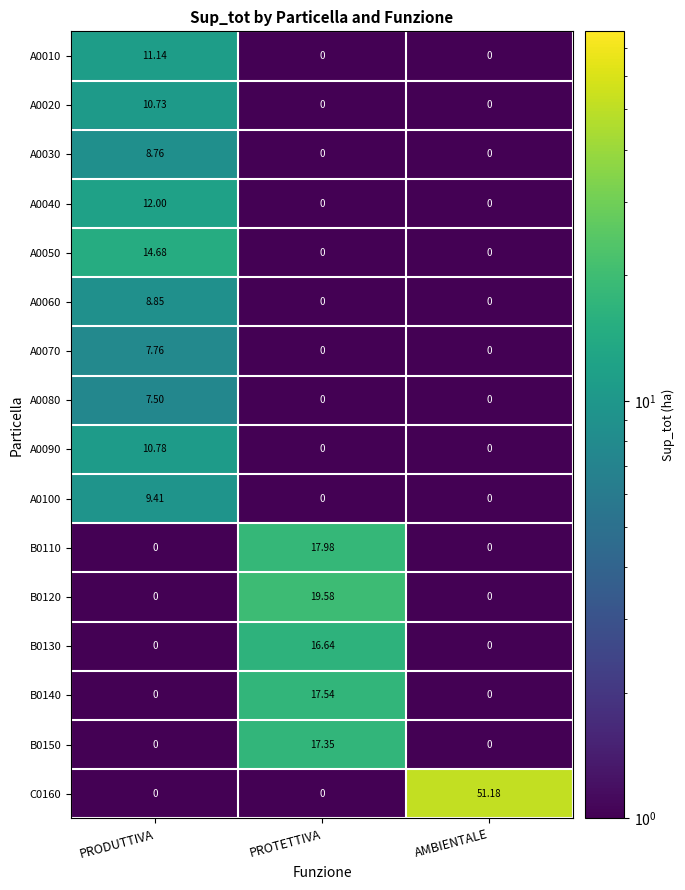

At which category is the sum across all series the highest?

PRODUTTIVA